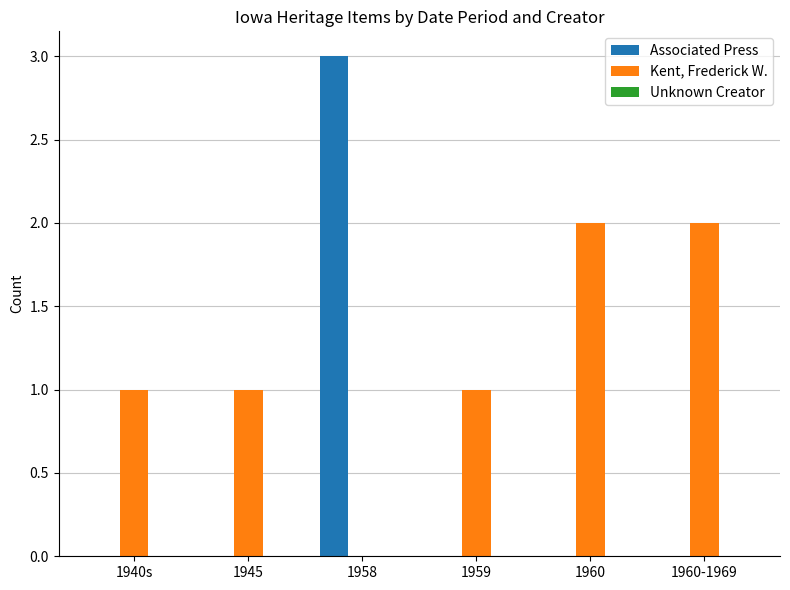

Between 1945 and 1960-1969, which series saw the biggest shift?

Kent, Frederick W.